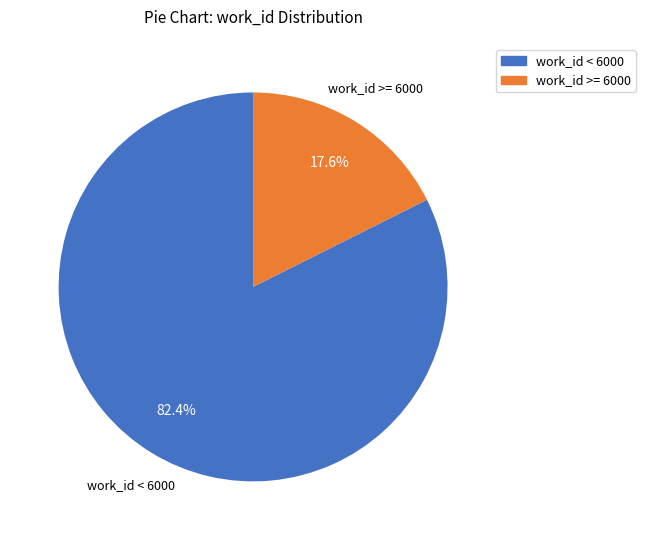

How many slices are in this pie chart?

2